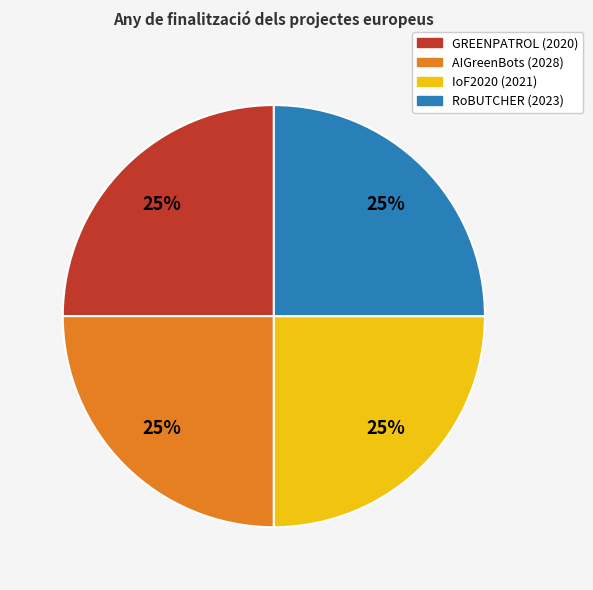

Approximately how many times larger is the value at AIGreenBots (2028) compared to IoF2020 (2021)?

1.0